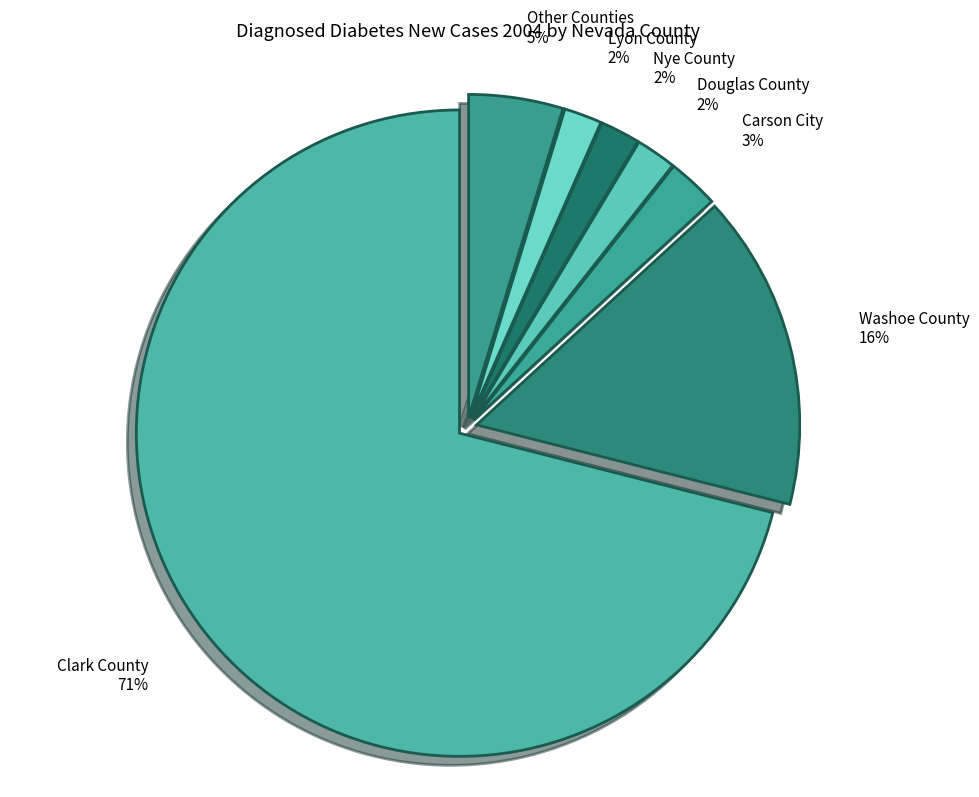

Which slice is the largest?

Clark County